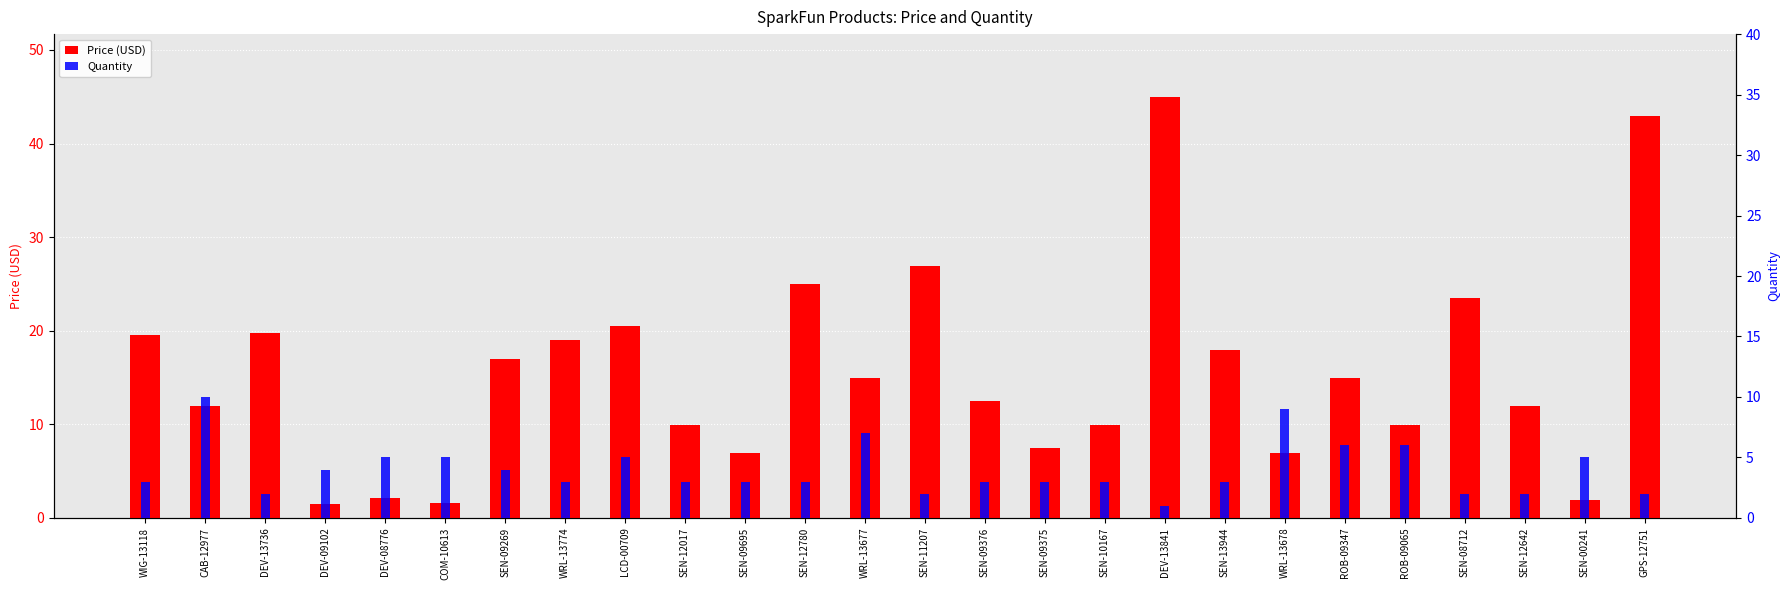

What is the sum of the Quantity values at SEN-09376 and ROB-09065?

9.0